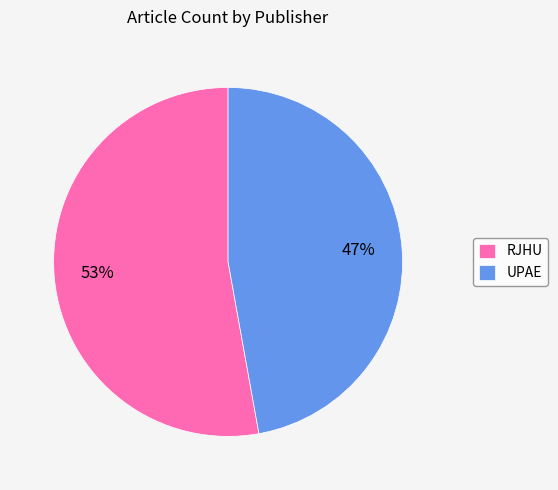

Does any single category account for the majority?

Yes